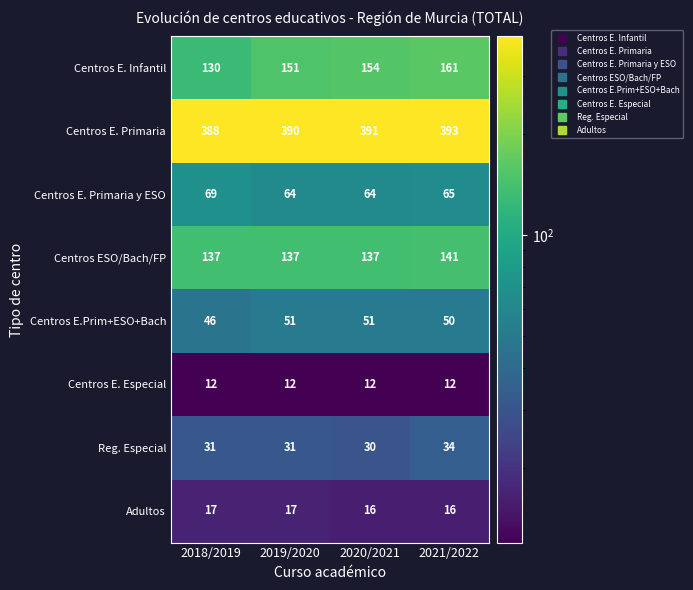

Rank the series at 2021/2022 from lowest to highest value.

Centros E. Especial, Adultos, Reg. Especial, Centros E.Prim+ESO+Bach, Centros E. Primaria y ESO, Centros ESO/Bach/FP, Centros E. Infantil, Centros E. Primaria